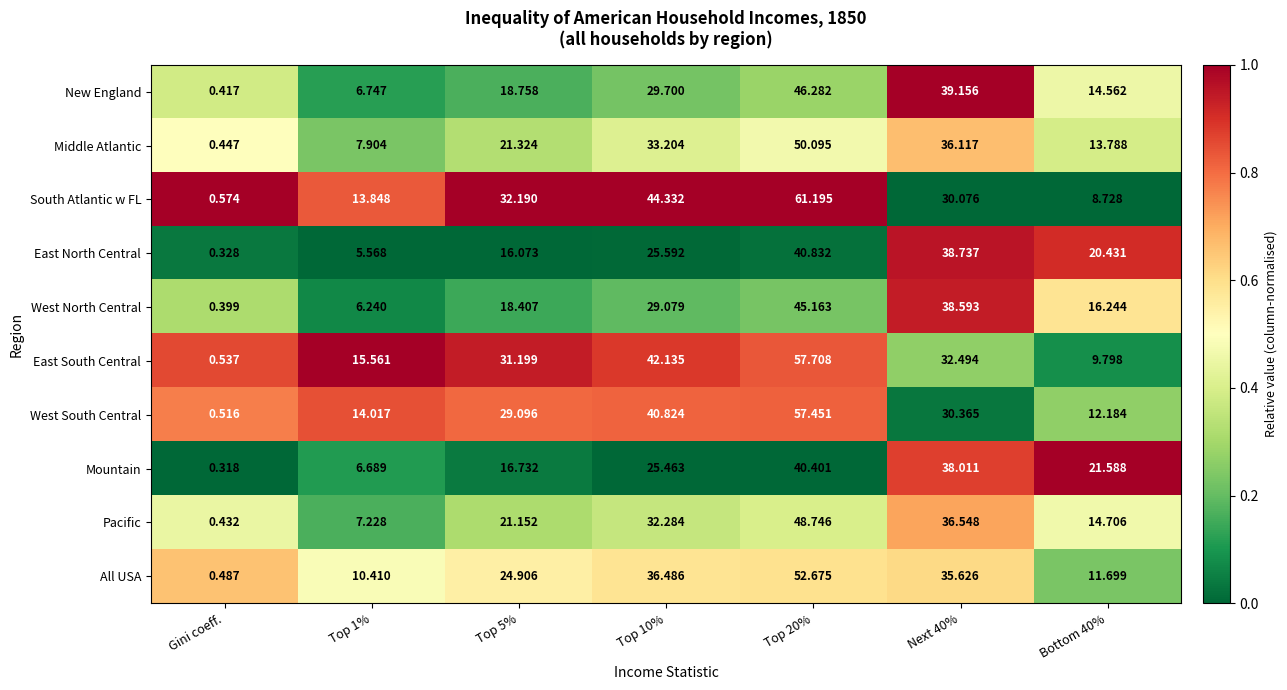

Which series has the largest range (max minus min)?

South Atlantic w FL